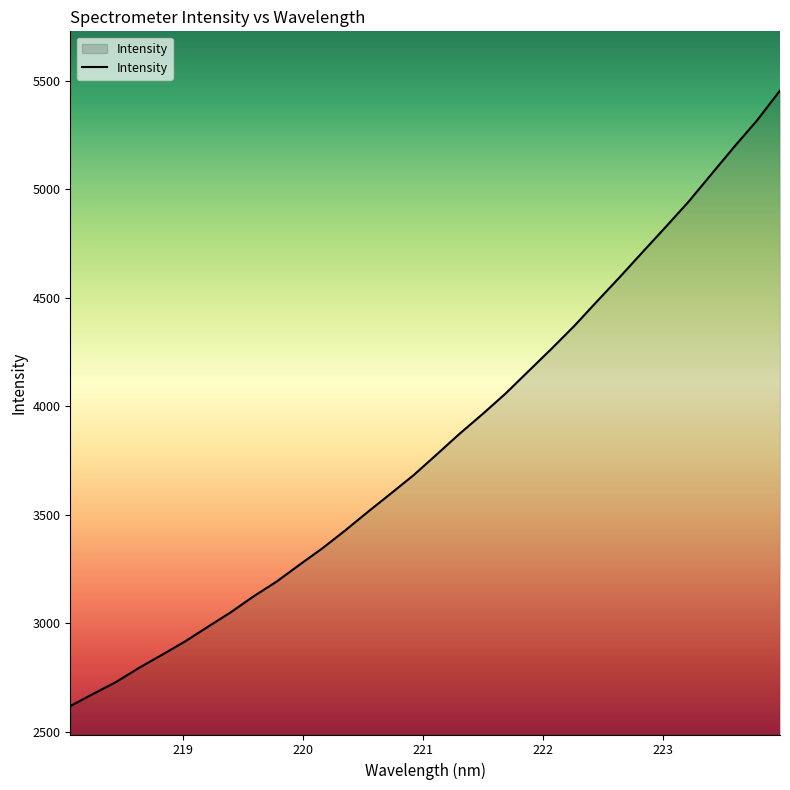

What is the difference between the maximum and minimum values?

2835.8